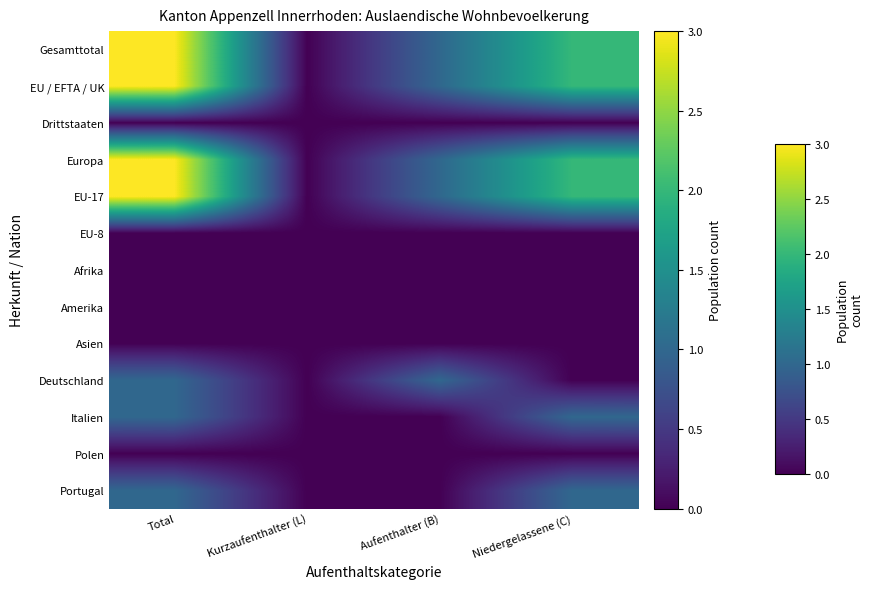

What is the total value across all series at Niedergelassene (C)?

10